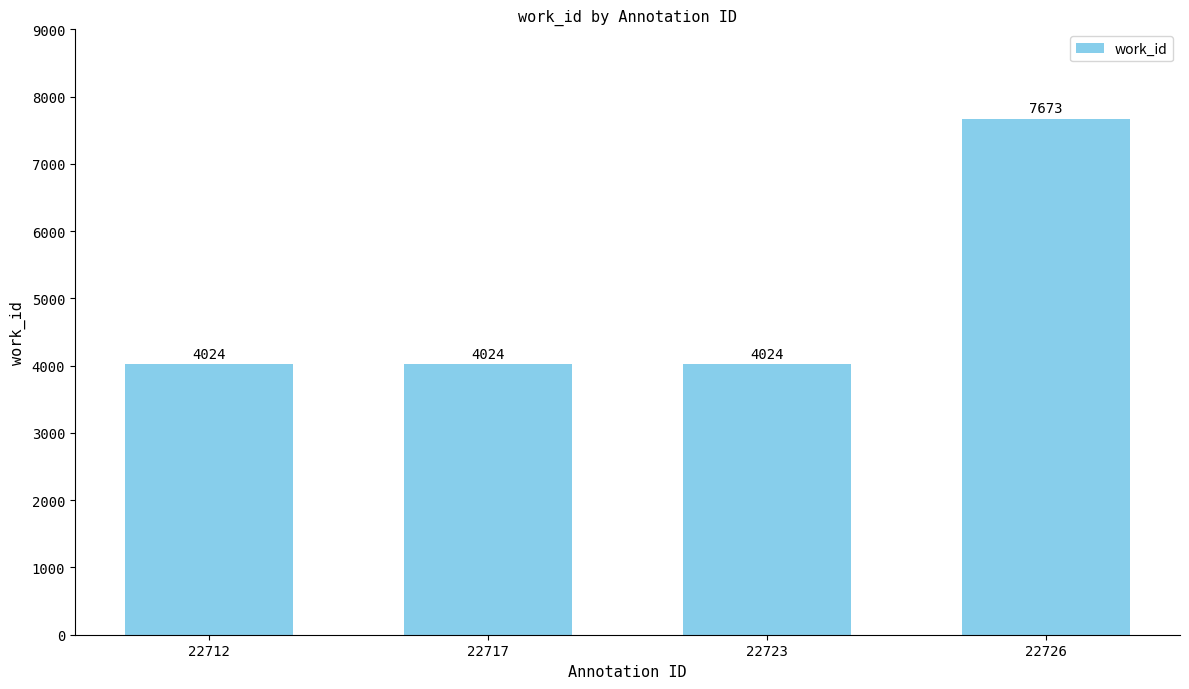

Count the number of categories in the chart.

4